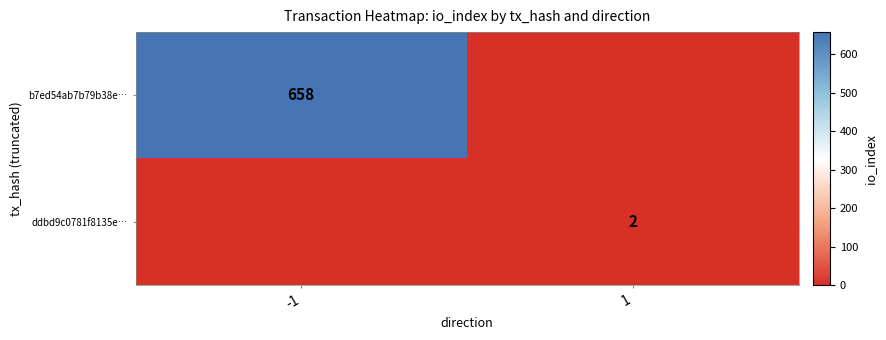

True or false: b7ed54ab7b79b38e… has a value of 658 at -1.

True